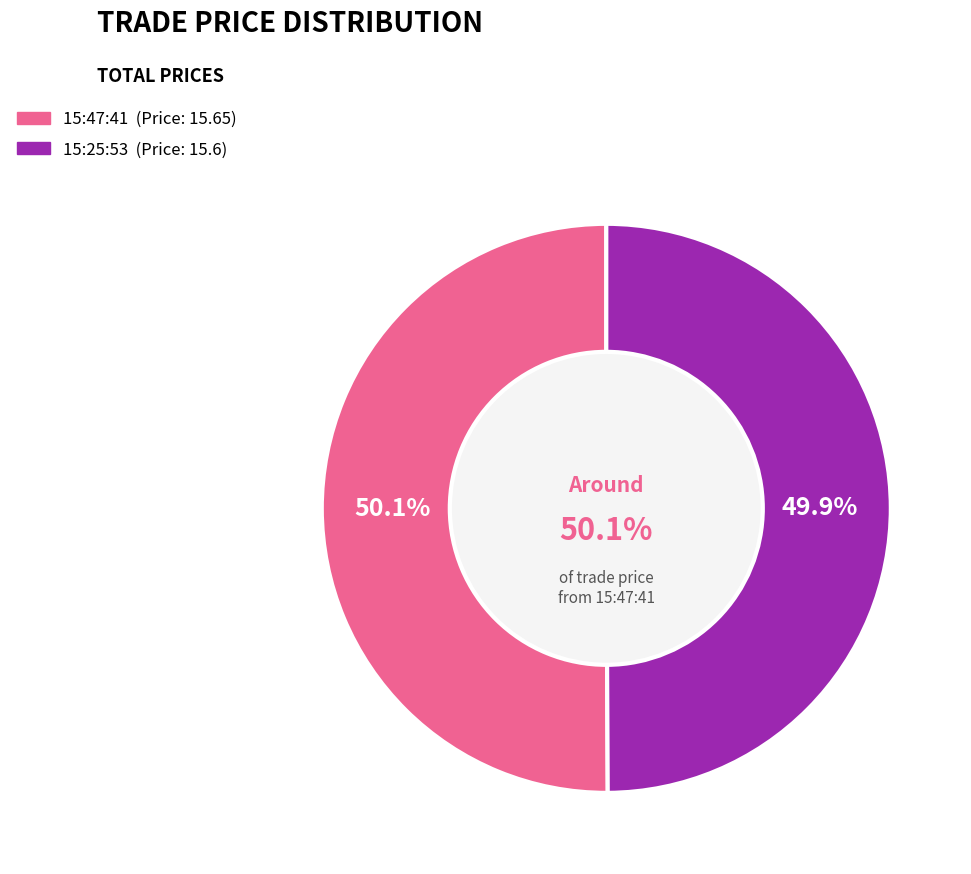

Between 15:25:53 and 15:47:41, which is larger?

15:47:41